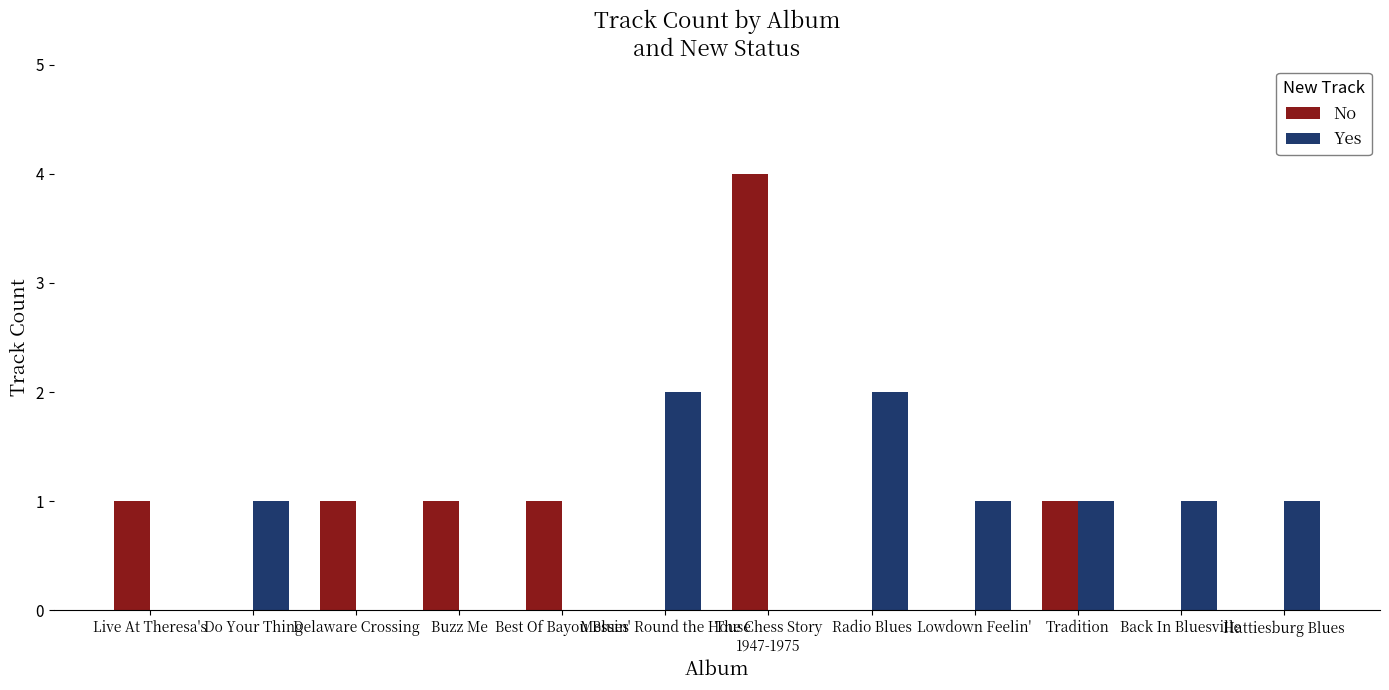

What is the difference between the No values at Back In Bluesville and Tradition?

1